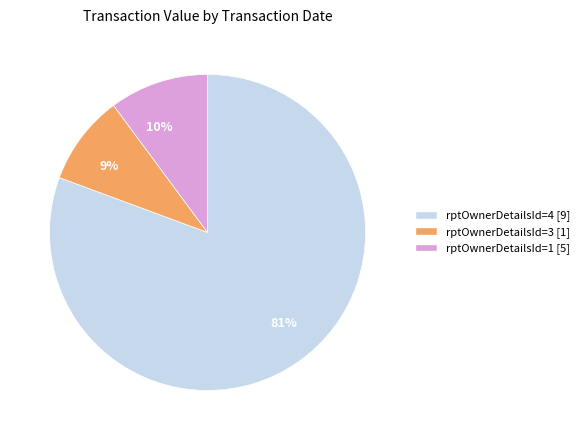

Is the sum of rptOwnerDetailsId=3 [1] and rptOwnerDetailsId=1 [5] greater than half?

No